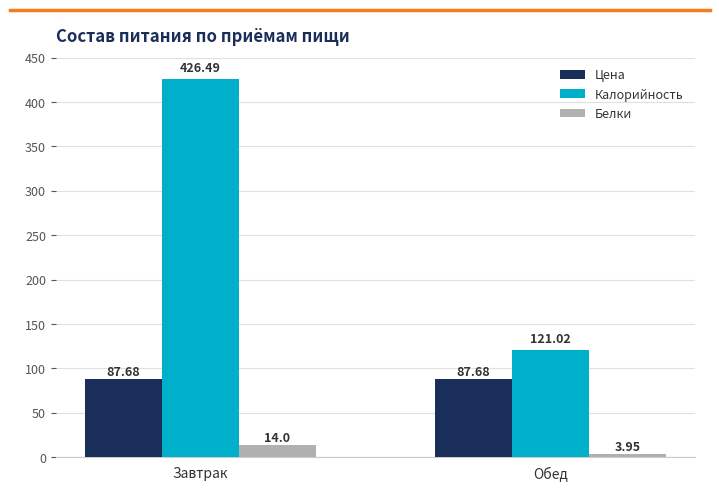

Rank the series by their maximum value, from lowest to highest.

Белки, Цена, Калорийность